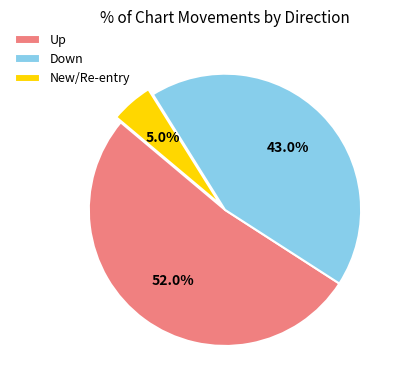

Which category has the biggest portion of the pie?

Up